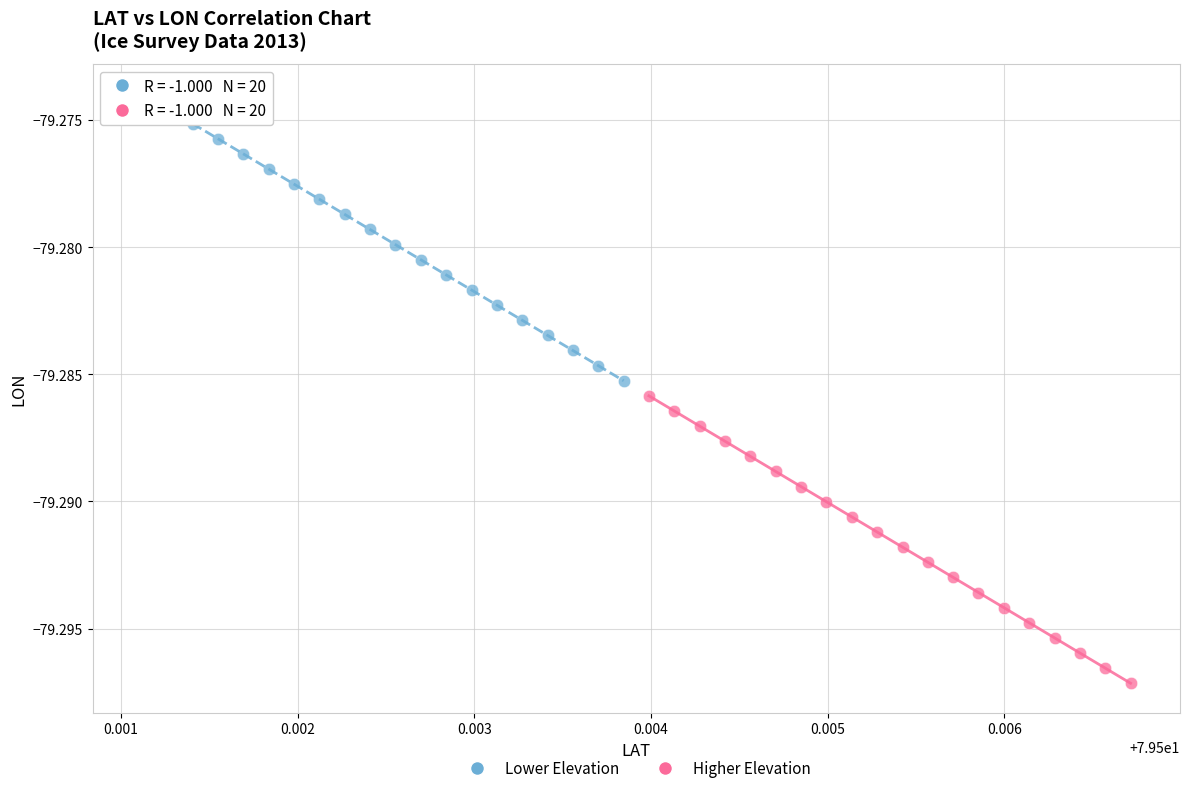

Which series has the widest spread of Y values?

Higher Elevation